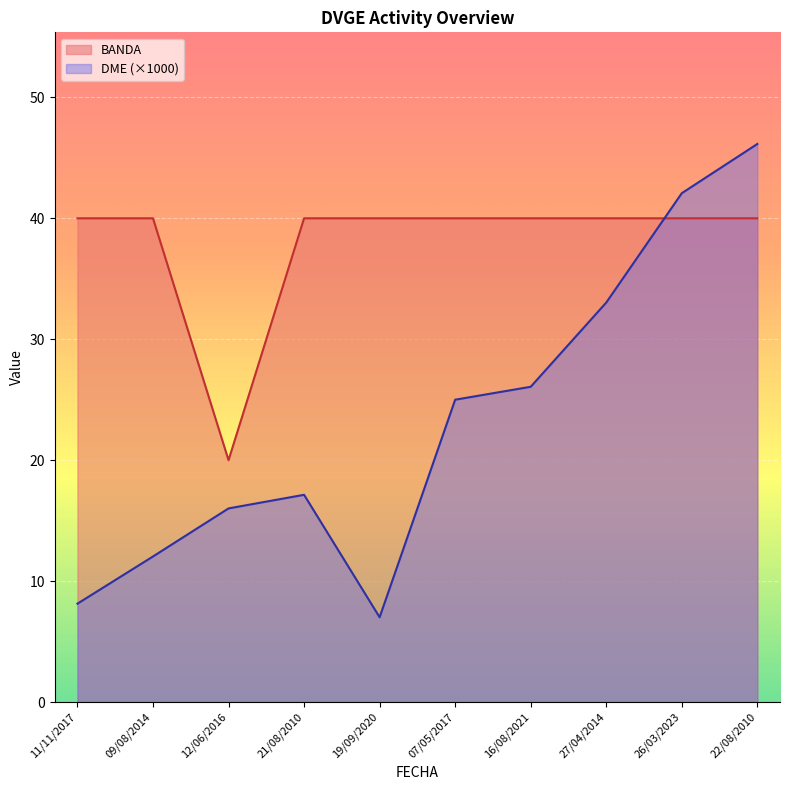

Rank the series by their average value, from lowest to highest.

DME (×1000), BANDA